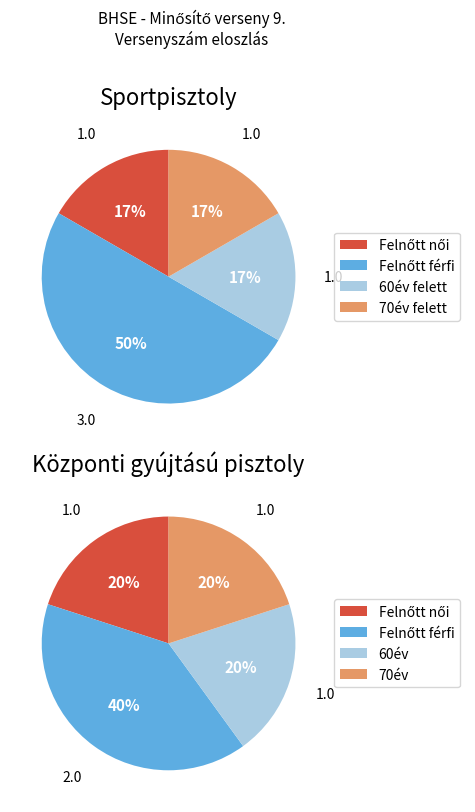

Does 25m Sportpisztoly 20 pont 60év felett account for over 50% of the chart?

No